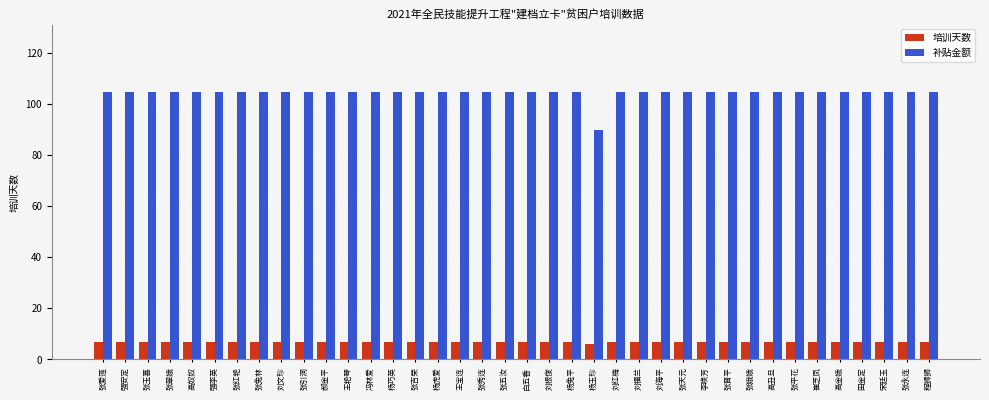

Reading right to left, list all the values displayed in this chart.

培训天数: 7	7	7	7	7	7	7	7	7	7	7	7	7	7	7	6	7	7	7	7	7	7	7	7	7	7	7	7	7	7	7	7	7	7	7	7	7	7
补贴金额: 105	105	105	105	105	105	105	105	105	105	105	105	105	105	105	90	105	105	105	105	105	105	105	105	105	105	105	105	105	105	105	105	105	105	105	105	105	105